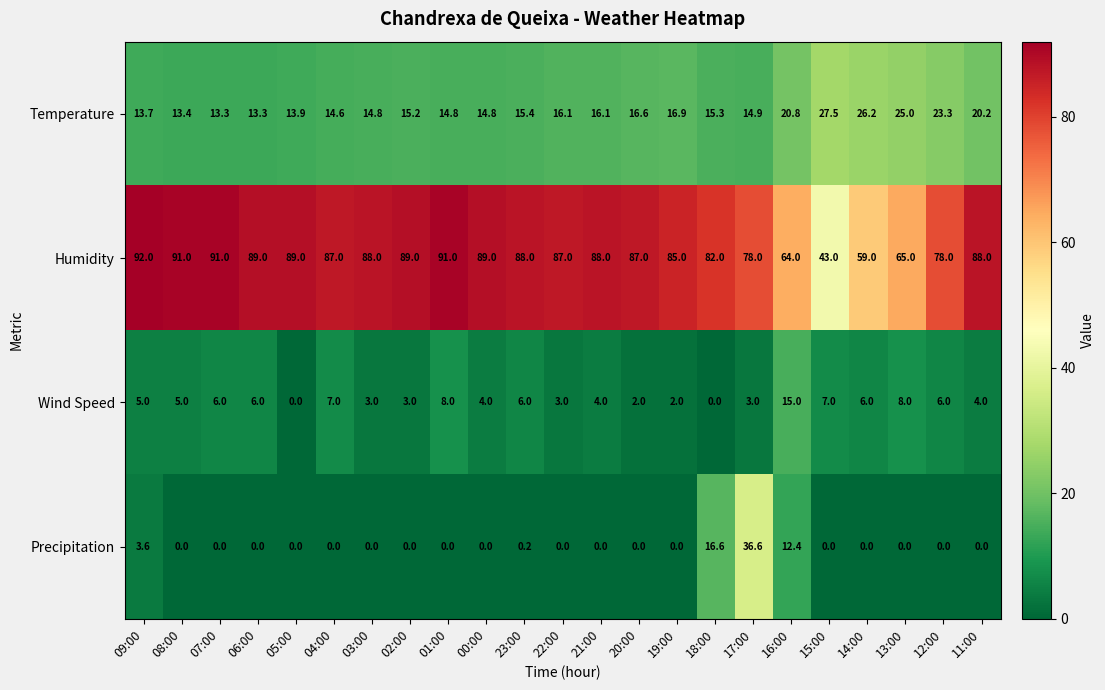

How many positive values does the Precipitation series have?

5